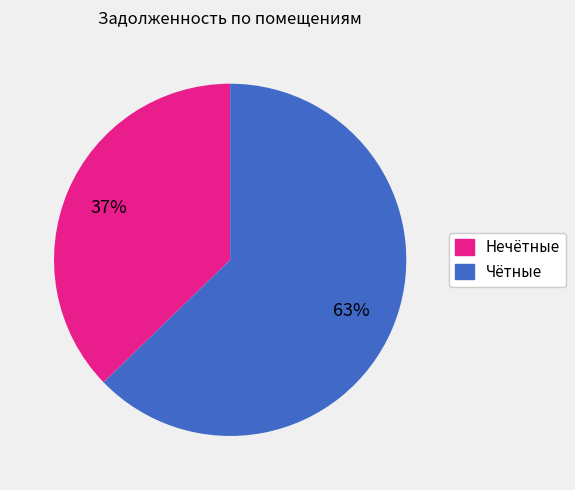

To the nearest percent, what is the difference between the largest and smallest slice percentages?

26%